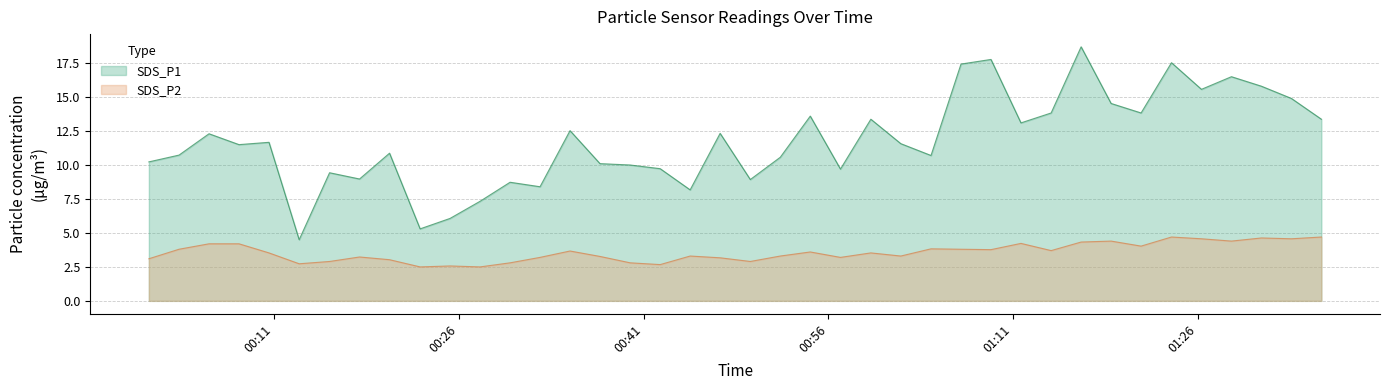

At which category does SDS_P2 reach its first local peak?

2023/04/11 00:17:57